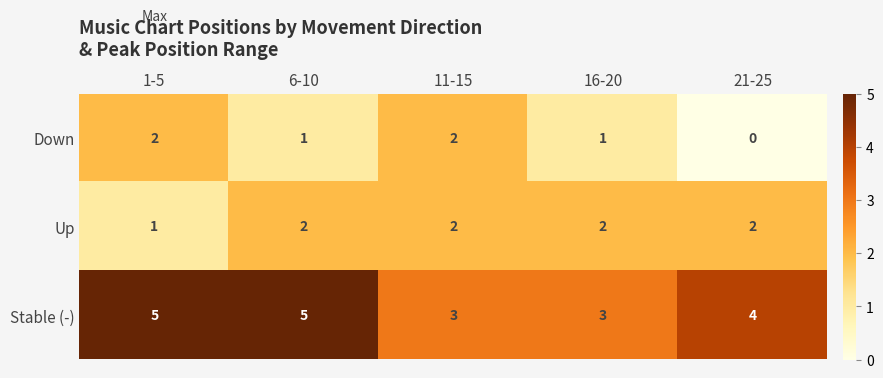

Reading left to right, list all the values displayed in this chart.

Down: 2	1	2	1	0
Up: 1	2	2	2	2
Stable (-): 5	5	3	3	4